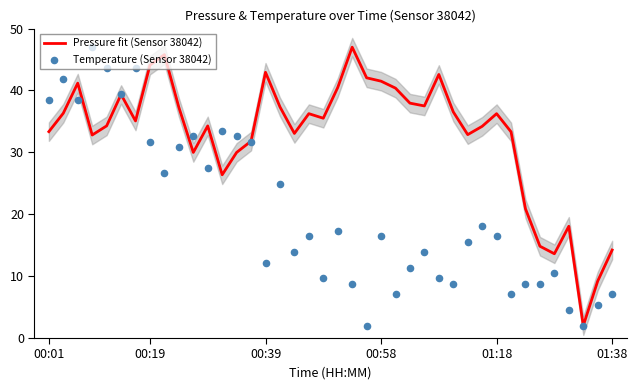

At how many categories does at least one series exceed 18?

35